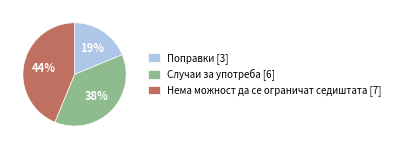

To the nearest percent, what percentage of the pie is Нема можност да се ограничат седиштата?

44%